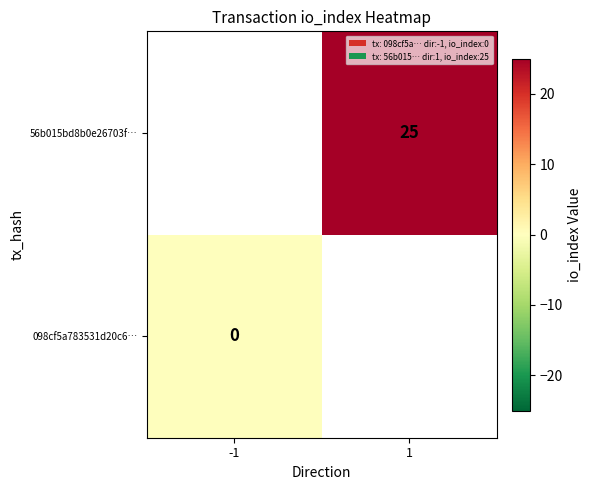

The 56b015bd8b0e26703f… series shows 37 at 1. True or false?

False